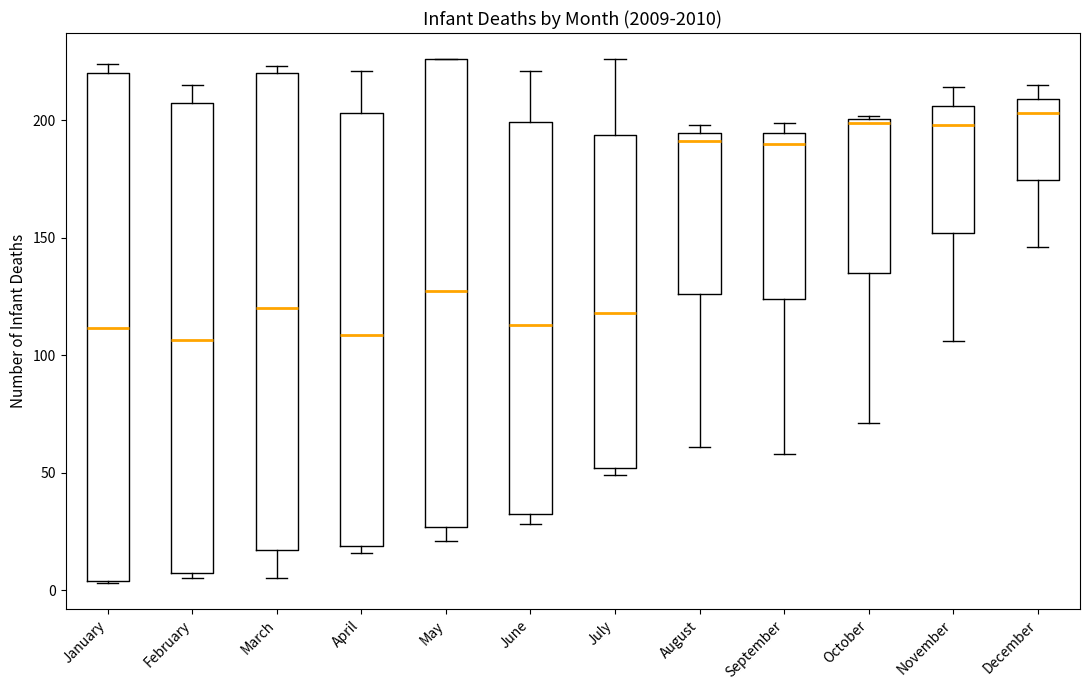

Reading left to right, read every box against the y-axis: the position of its median line, the range the box covers, and the ends of its whiskers. The values are not printed on the chart, so give them approximately, as read against the axis.

January: median 110, box 5 to 220, whiskers 5 to 225
February: median 105, box 5 to 210, whiskers 5 (just below the box's lower edge) to 215
March: median 120, box 15 to 220, whiskers 5 to 225
April: median 110, box 20 to 205, whiskers 15 to 220
May: median 130, box 25 to 225, whiskers 20 to 225
June: median 115, box 35 to 200, whiskers 30 to 220
July: median 120, box 50 to 195, whiskers 50 (just below the box's lower edge) to 225
August: median 190, box 125 to 195, whiskers 60 to 200
September: median 190, box 125 to 195, whiskers 60 to 200
October: median 200, box 135 to 200, whiskers 70 to 200
November: median 200, box 150 to 205, whiskers 105 to 215
December: median 205, box 175 to 210, whiskers 145 to 215